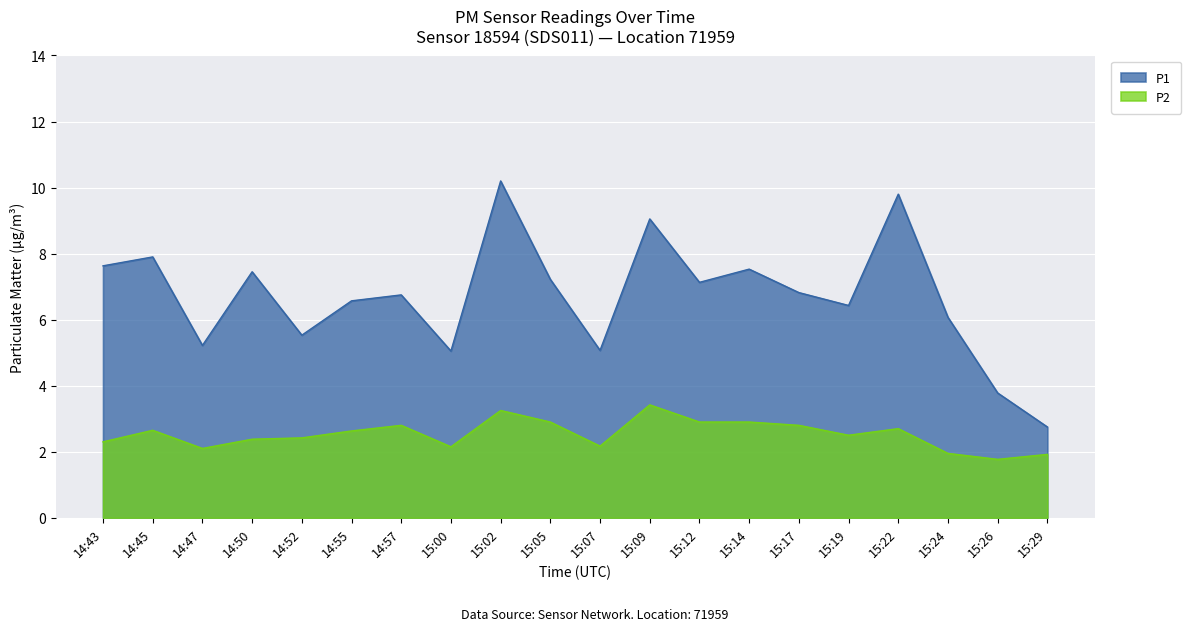

True or false: P2 and P1 cross at least once.

False